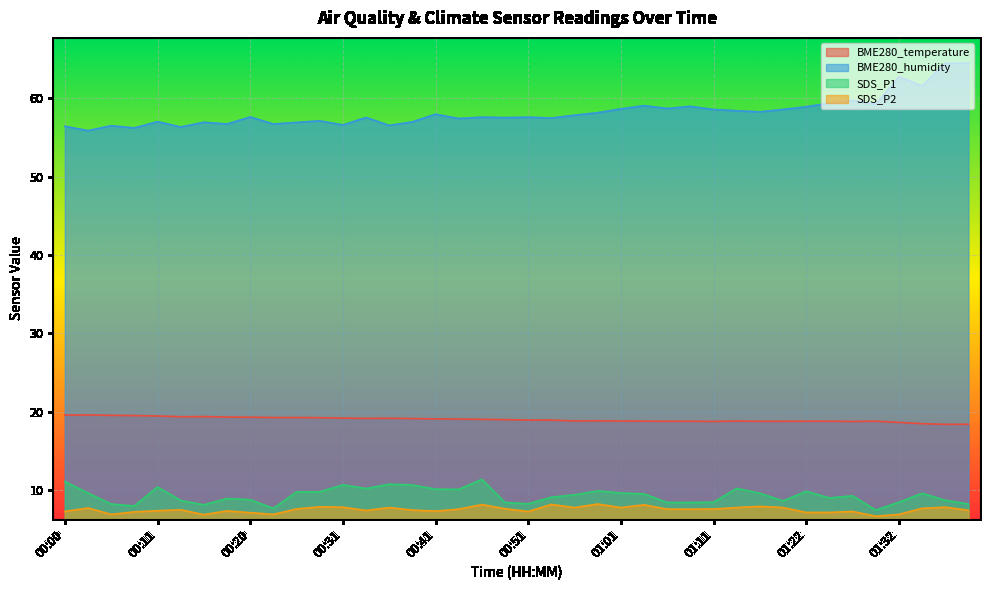

How many lines are shown in the chart?

4